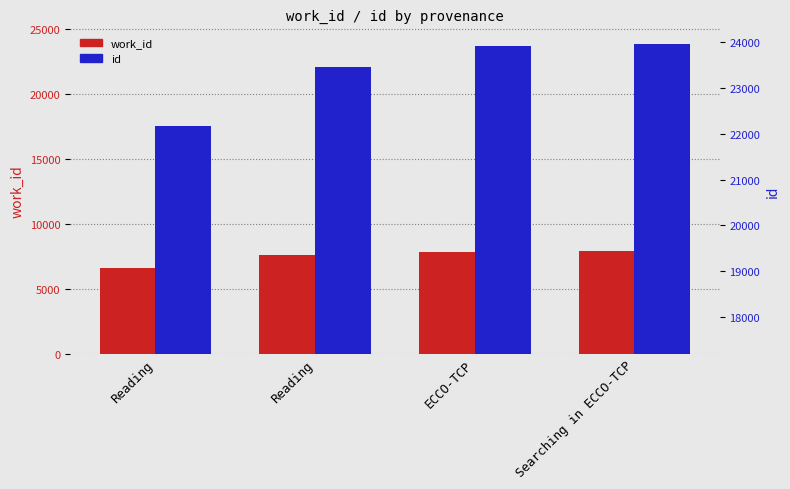

At which label does work_id reach its minimum?

Reading